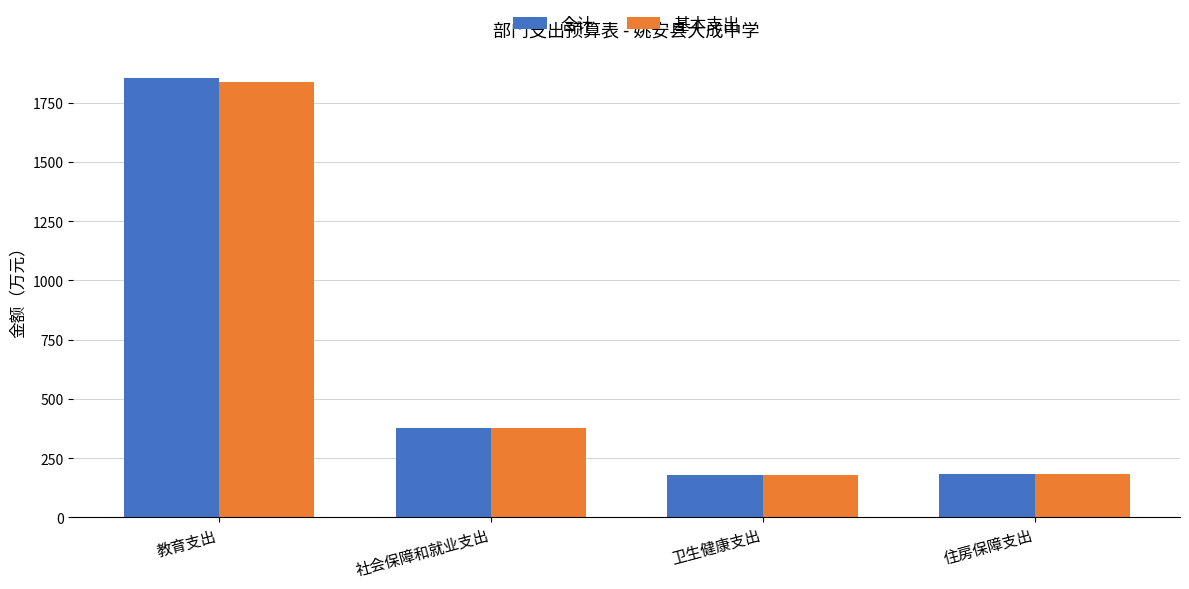

What is the label of the 1st bar from the right?

住房保障支出